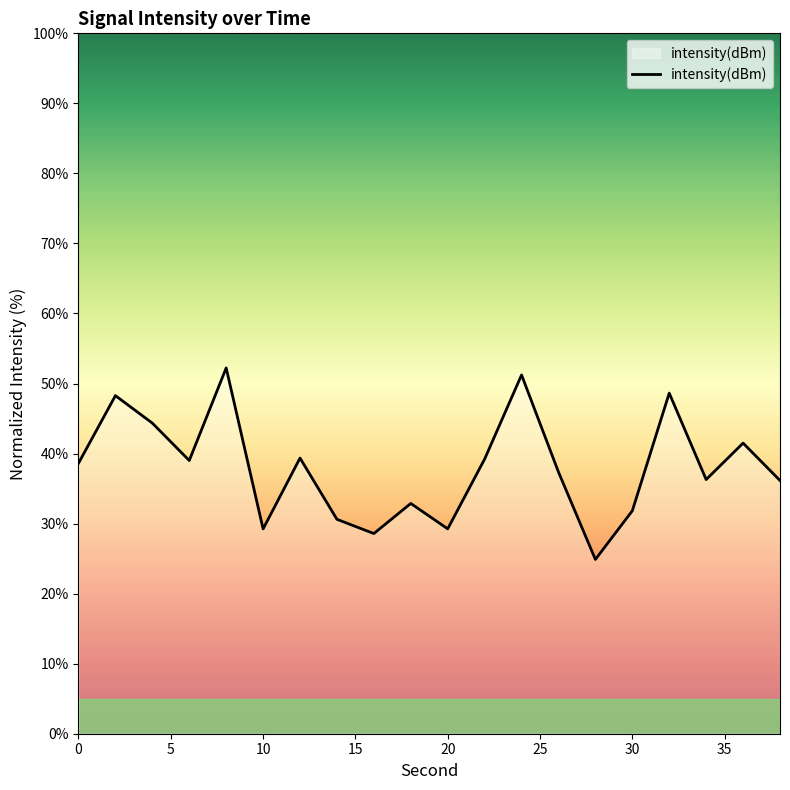

What is the difference between the maximum and minimum values?

27.3